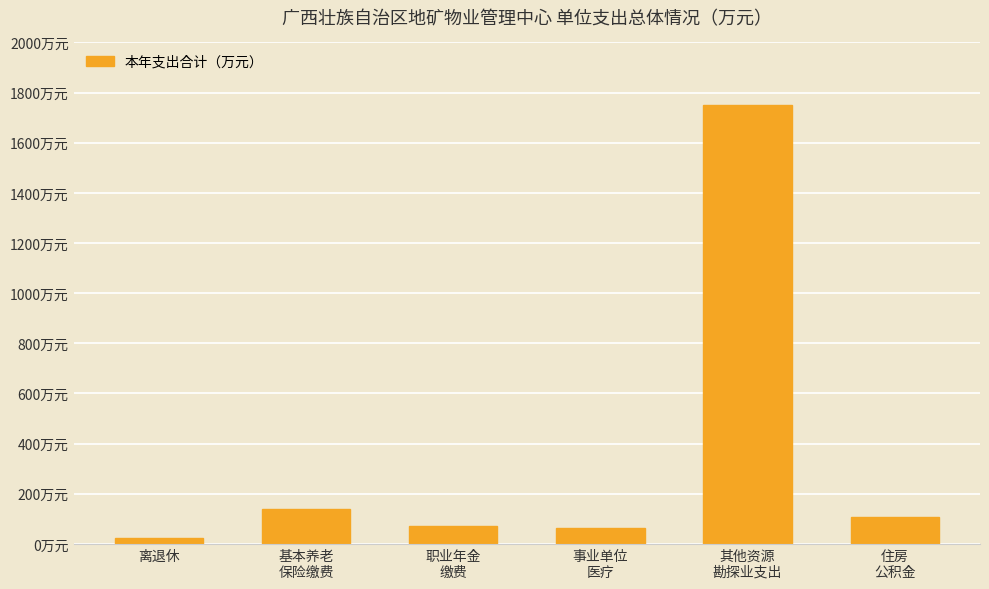

List the labels in order of value, smallest first.

离退休, 事业单位
医疗, 职业年金
缴费, 住房
公积金, 基本养老
保险缴费, 其他资源
勘探业支出